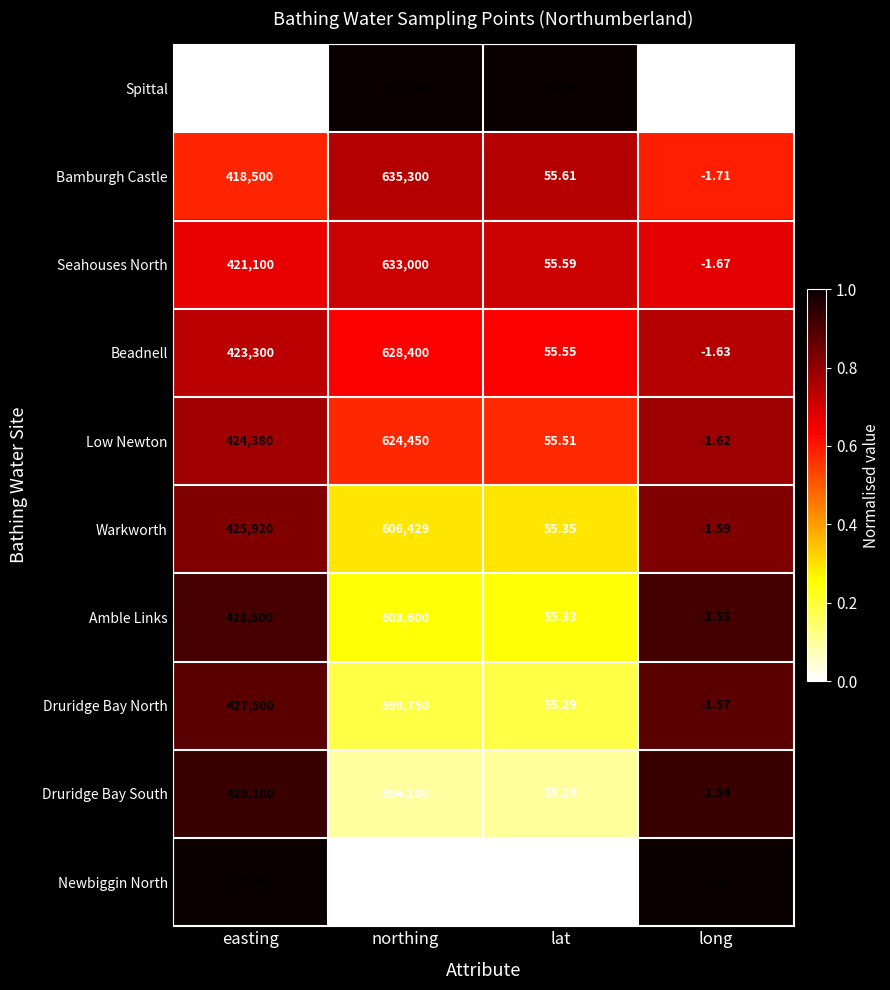

What is the total value across all series at easting?

4230380.0